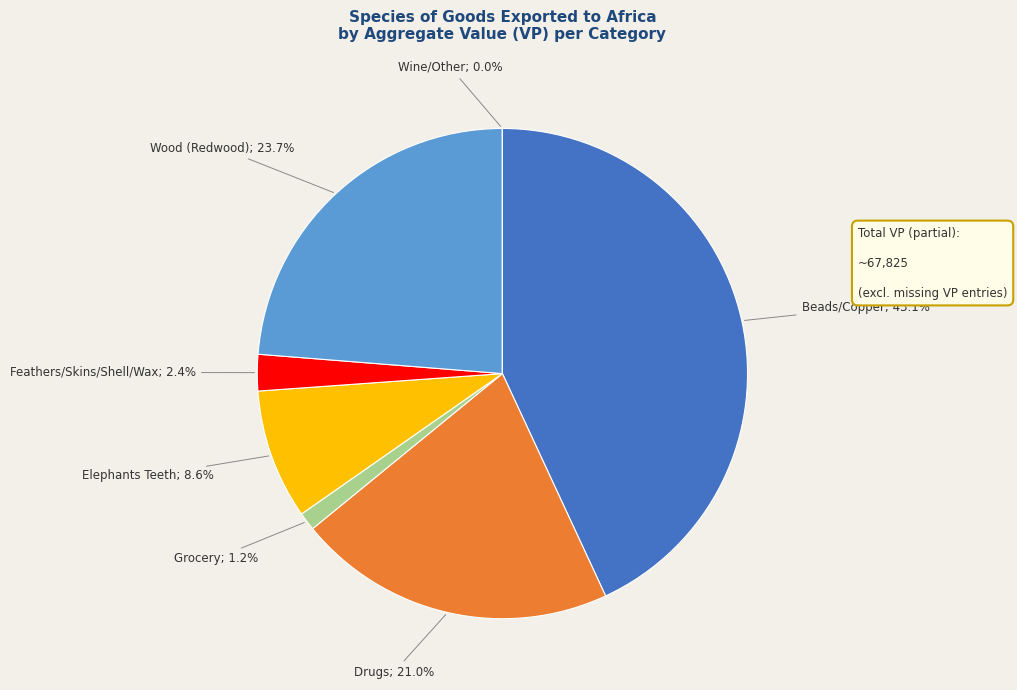

Is there a majority slice in this chart?

No